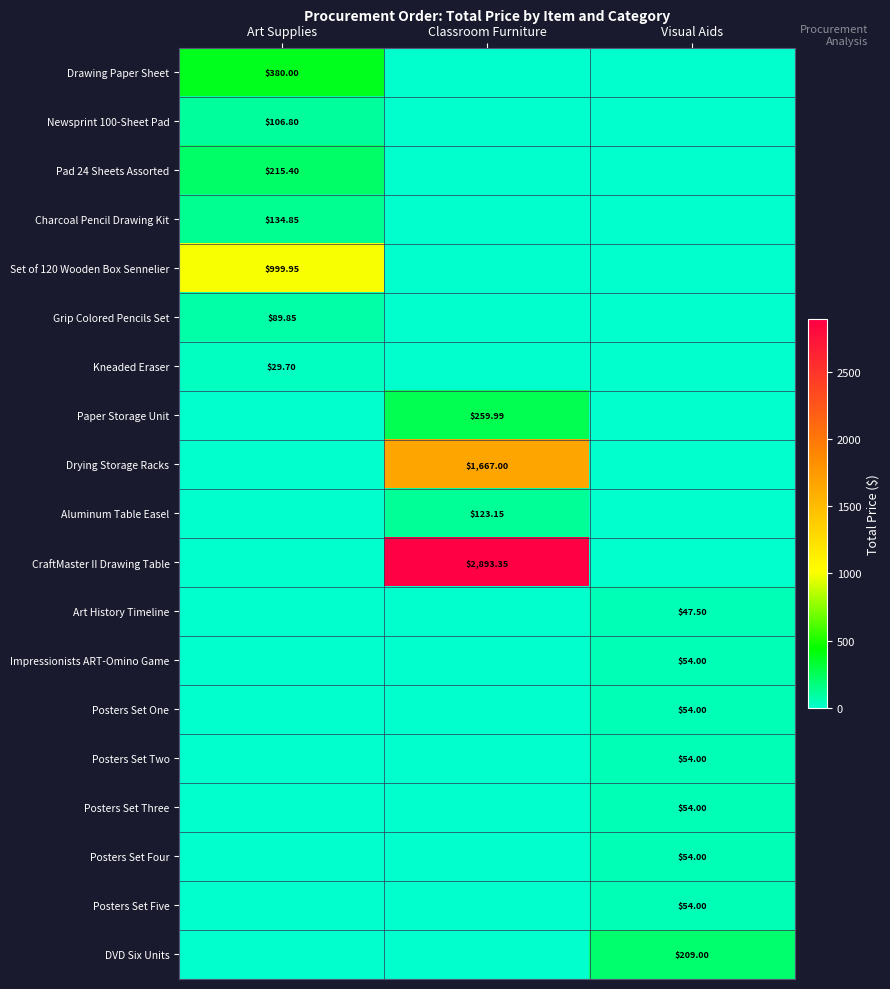

Is it true that CraftMaster II Drawing Table equals 0.0 at Visual Aids?

True